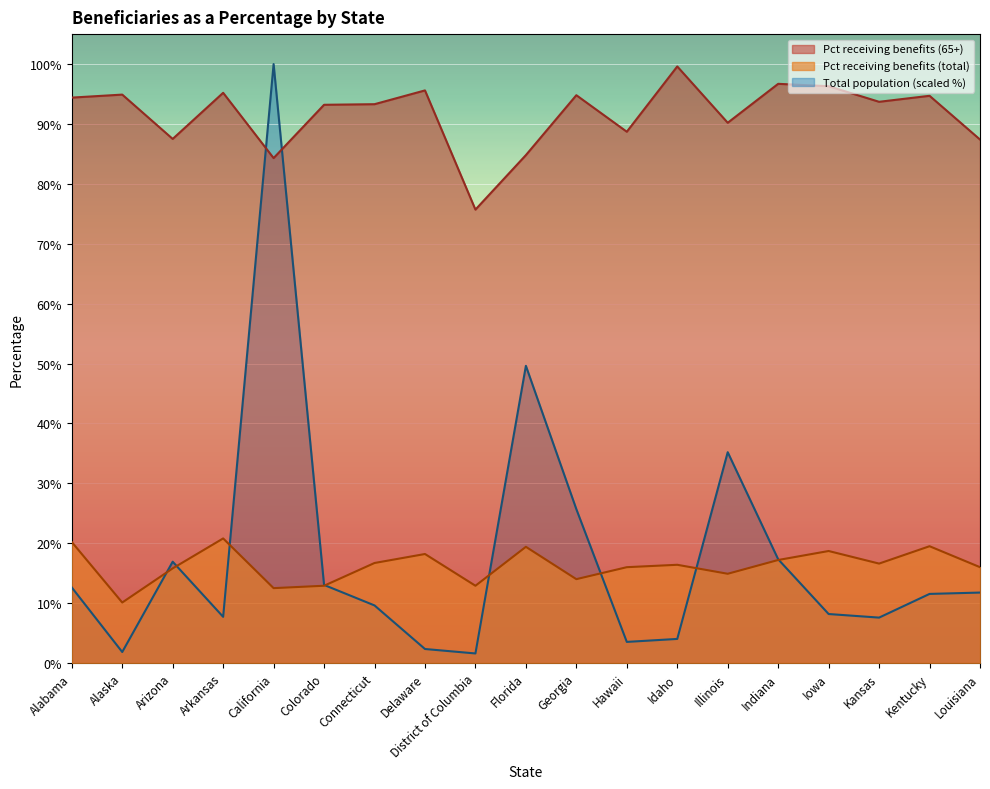

True or false: Pct receiving benefits (65+) has more than 1 interior local peaks.

True